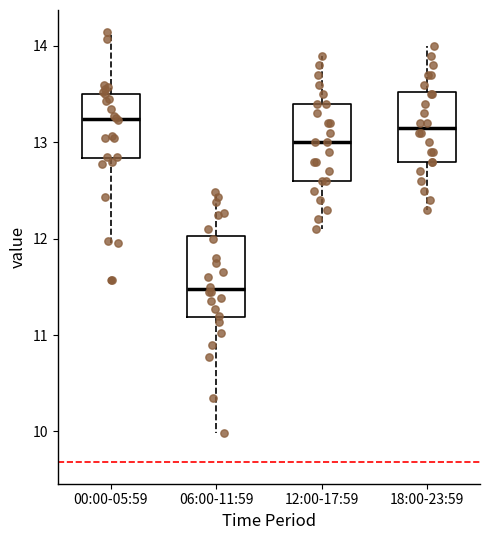

Reading left to right, read every box against the y-axis: the position of its median line, the range the box covers, and the ends of its whiskers. The values are not printed on the chart, so give them approximately, as read against the axis.

00:00-05:59: median 13.2, box 12.8 to 13.5, whiskers 12.0 to 14.2
06:00-11:59: median 11.5, box 11.2 to 12.0, whiskers 10.0 to 12.5
12:00-17:59: median 13.0, box 12.6 to 13.4, whiskers 12.1 to 13.9
18:00-23:59: median 13.2, box 12.8 to 13.5, whiskers 12.3 to 14.0